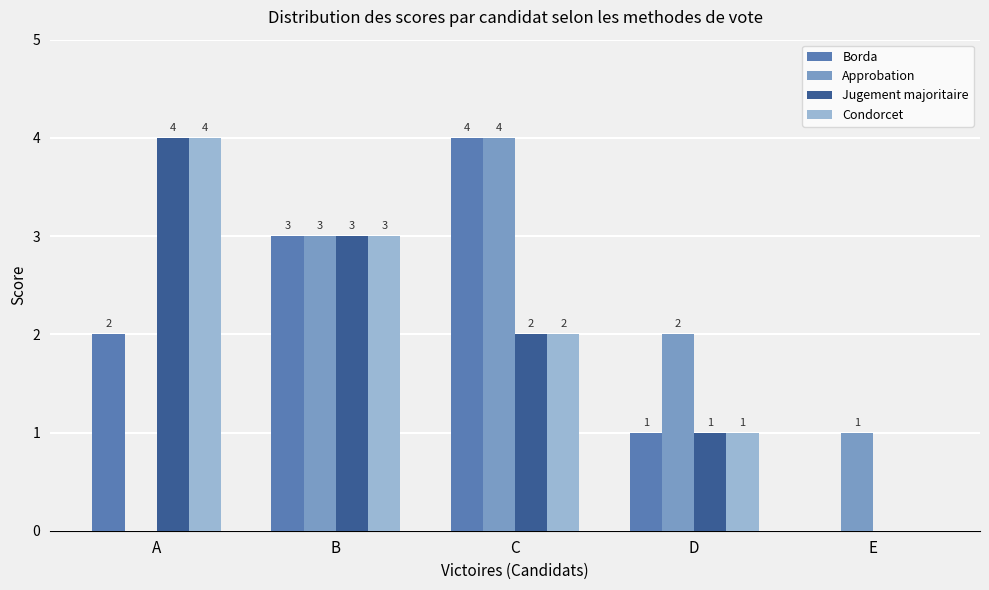

Are the bars grouped side by side (vs. stacked)?

Yes